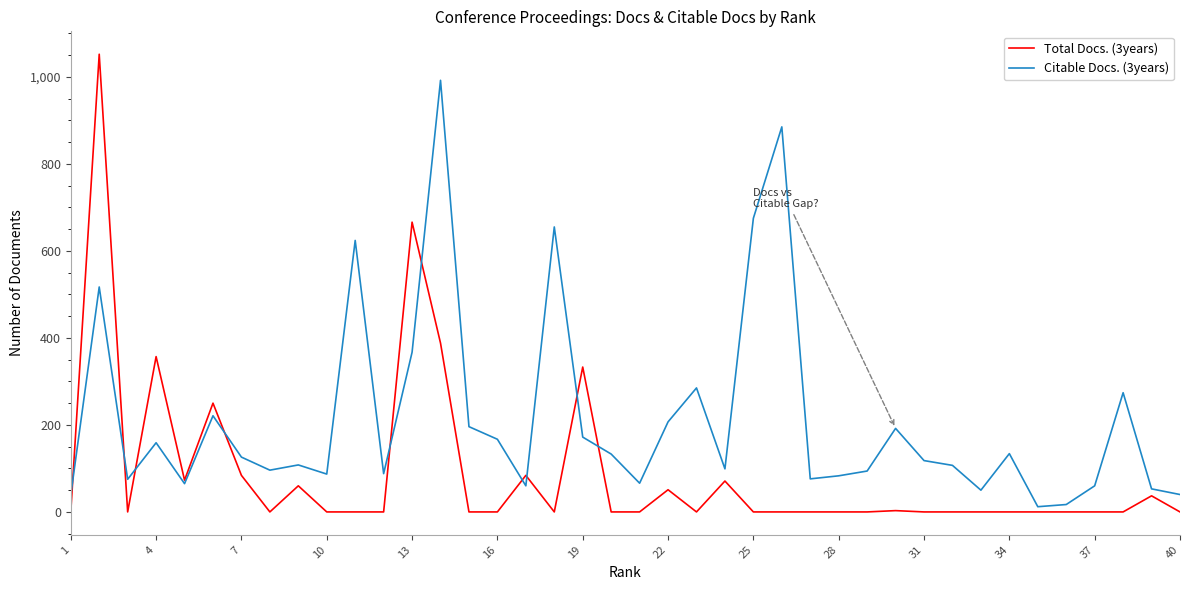

What is the maximum value shown in the chart?

1052